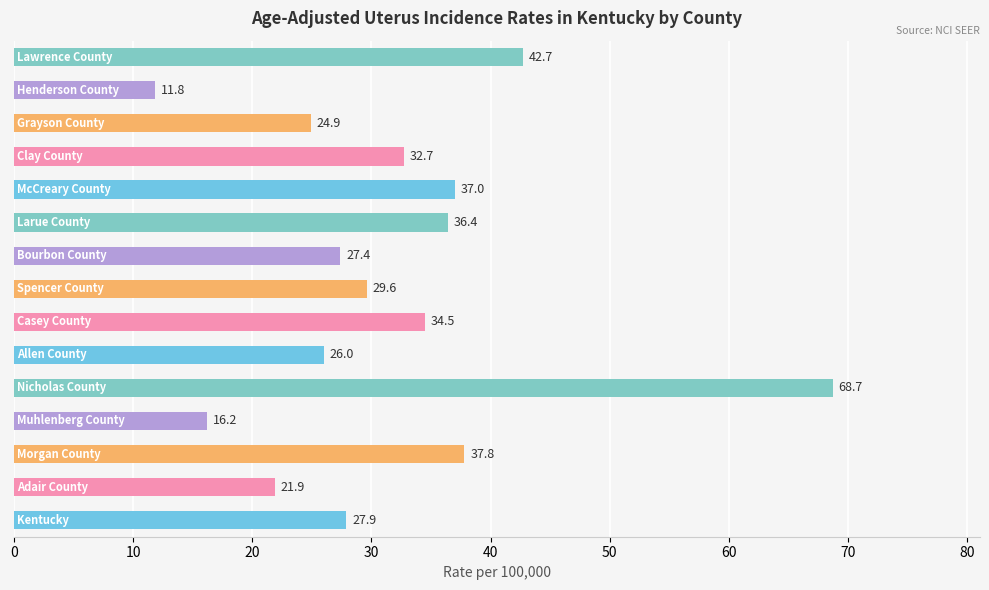

What is the smallest value displayed?

11.8